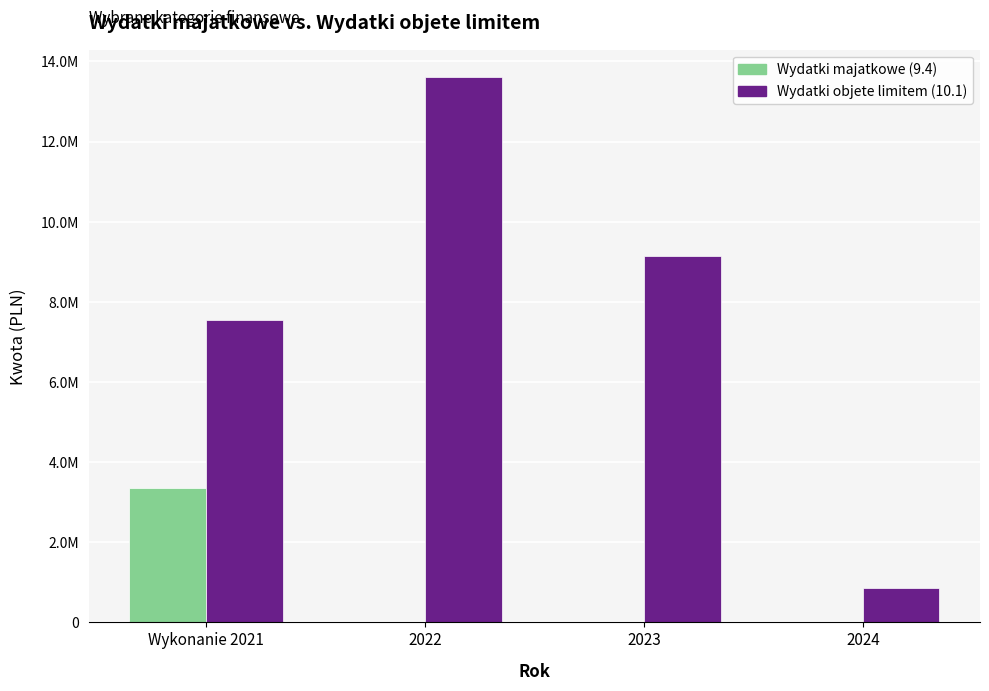

Which series has the largest total across all categories?

Wydatki objetе limitem (10.1)